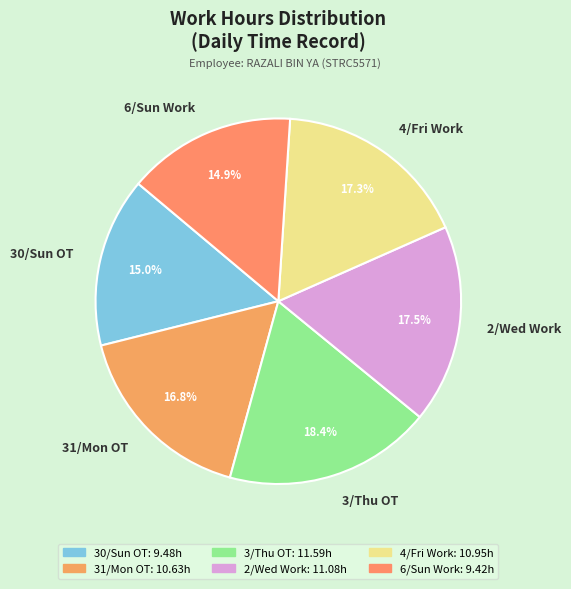

What portion of the pie excludes 31/Mon OT?

83.2%